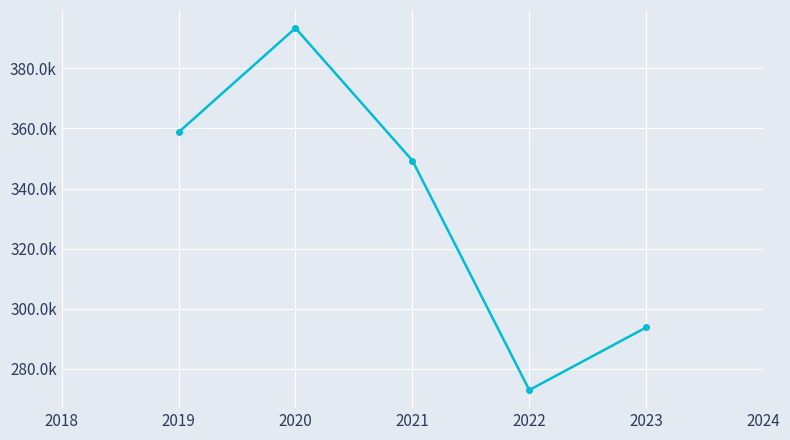

Does the chart have visible grid lines?

Yes